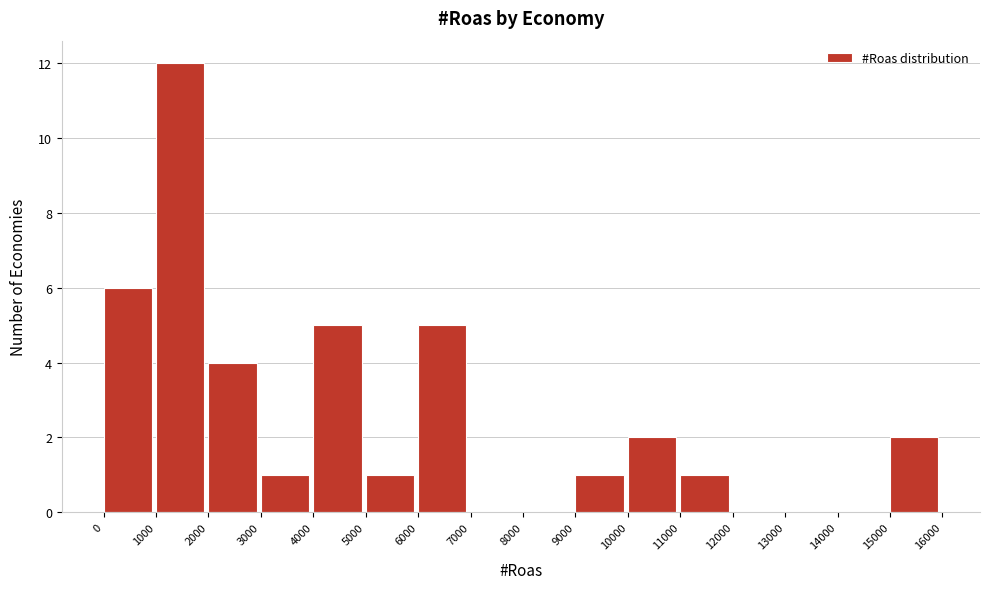

What is the height of the bar covering 4000 to 5000 on the x-axis? The values are not printed on the chart, so give them approximately, as read against the axis.

5